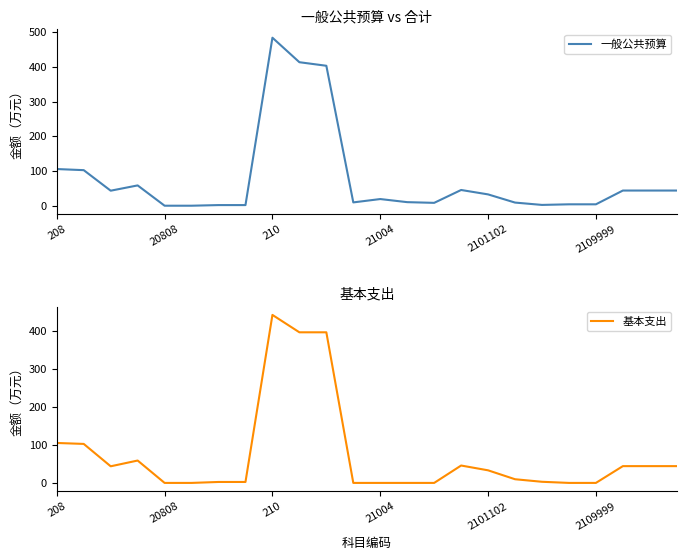

What is the difference between the maximum and minimum values in the 基本支出 series?

443.3